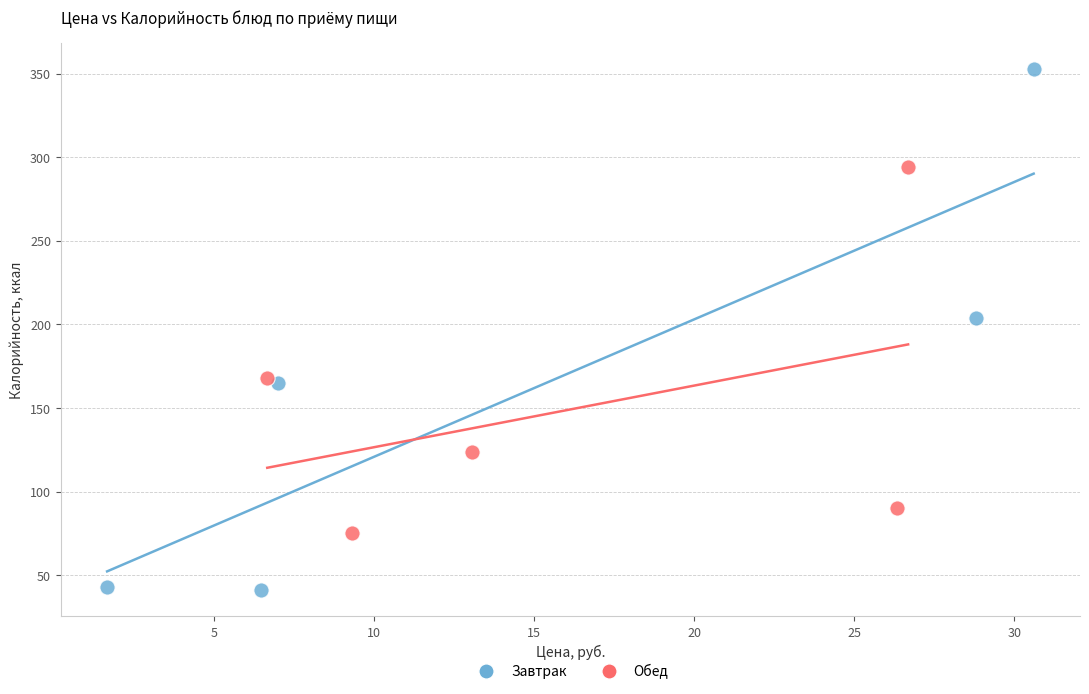

Which series has the largest Y range (max minus min)?

Завтрак